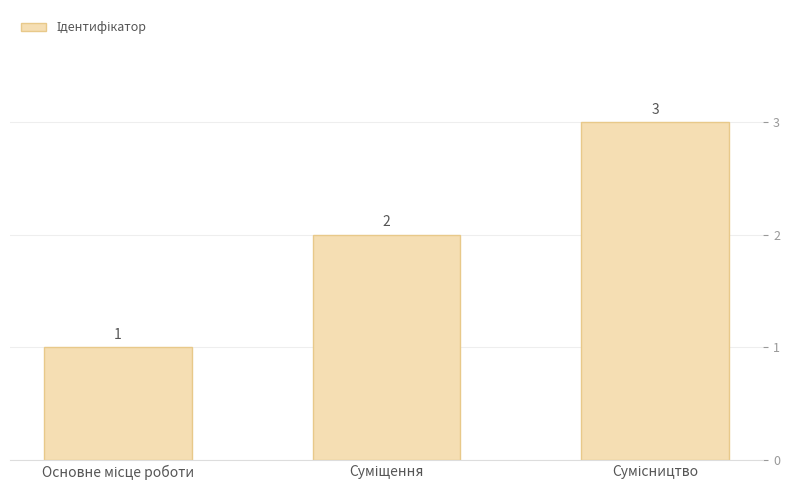

Does the chart contain stacked bars?

No